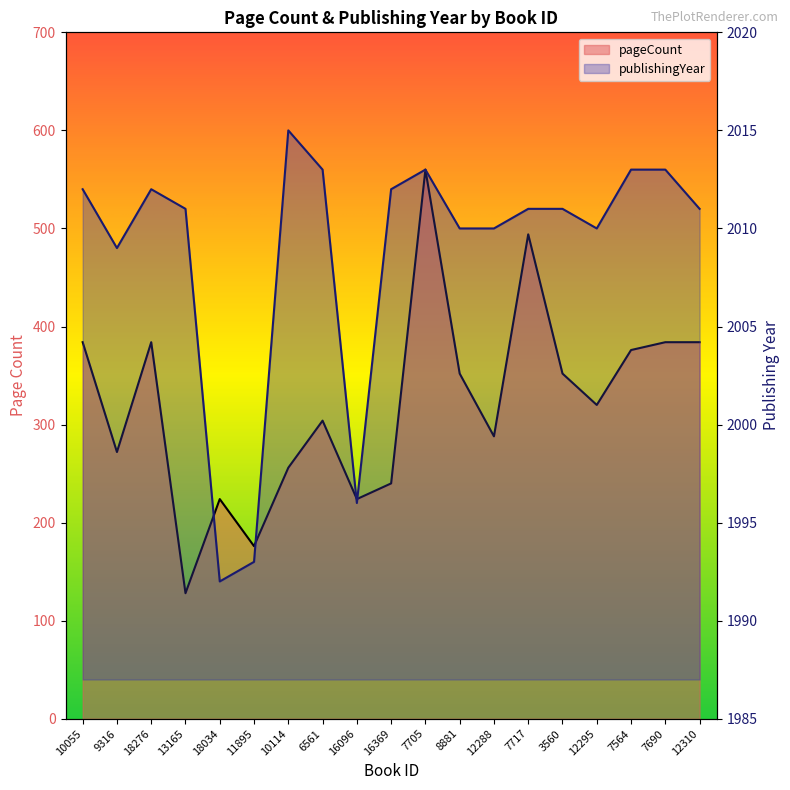

What is the value of the publishingYear point at the 12th from the left?

2010